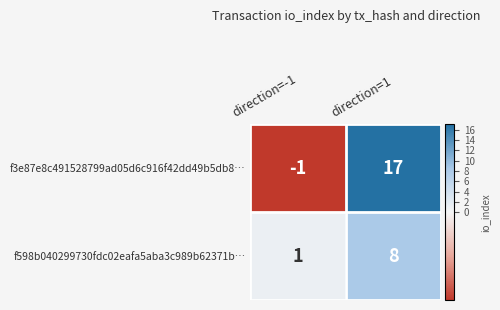

The value of f3e87e8c491528799ad05d6c916f42dd49b5db8… at direction=1 is 17. True or false?

True